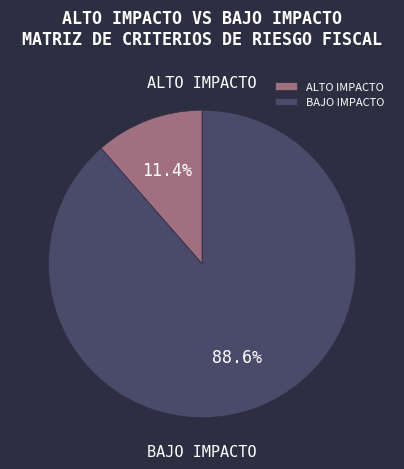

What is the largest slice in the pie chart?

BAJO IMPACTO